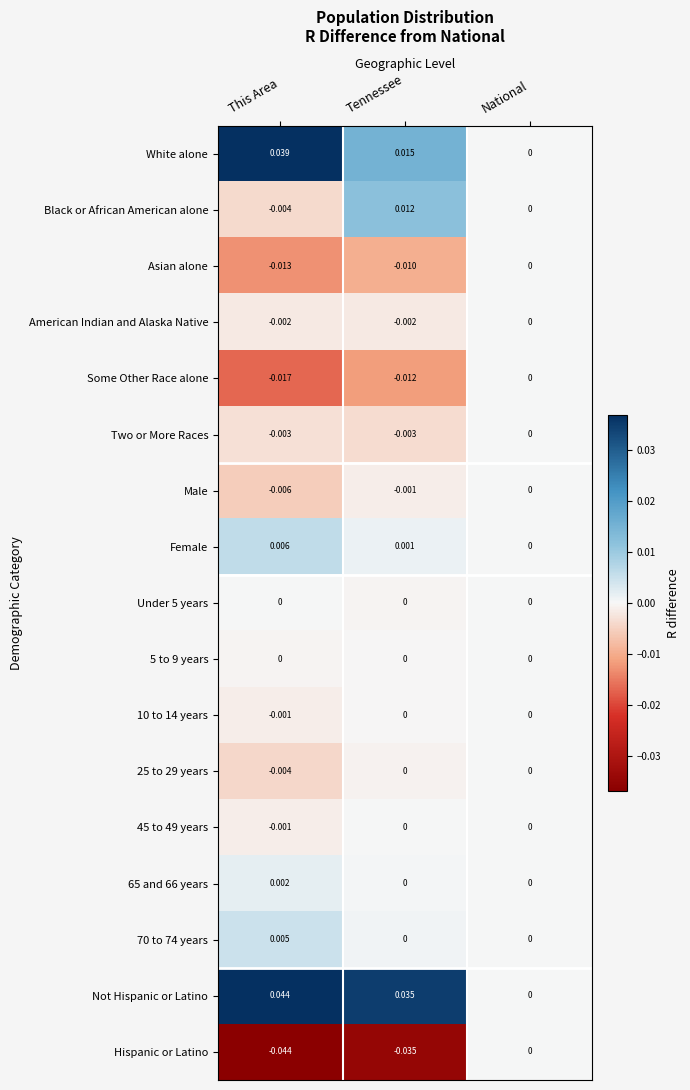

Where is Black or African American alone nearest to the value 0?

National